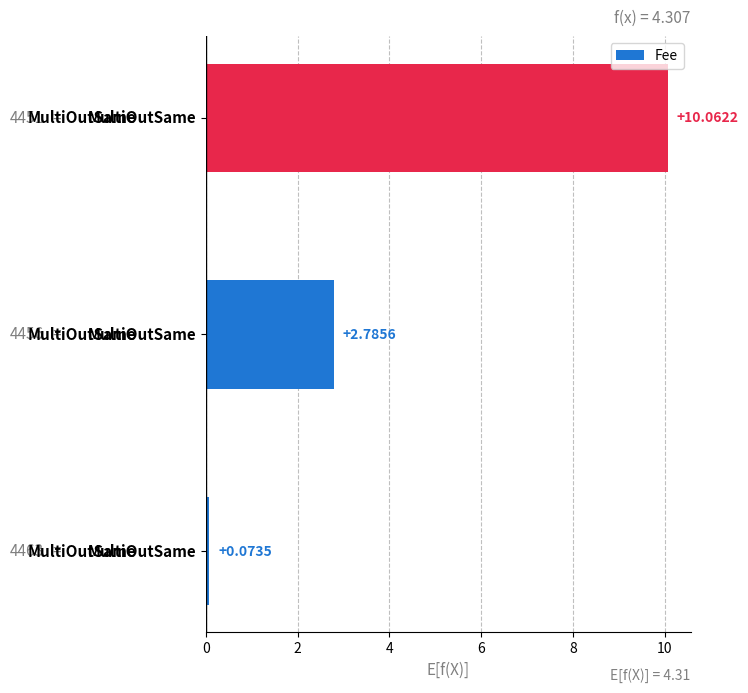

Count the number of values greater than 2.

2